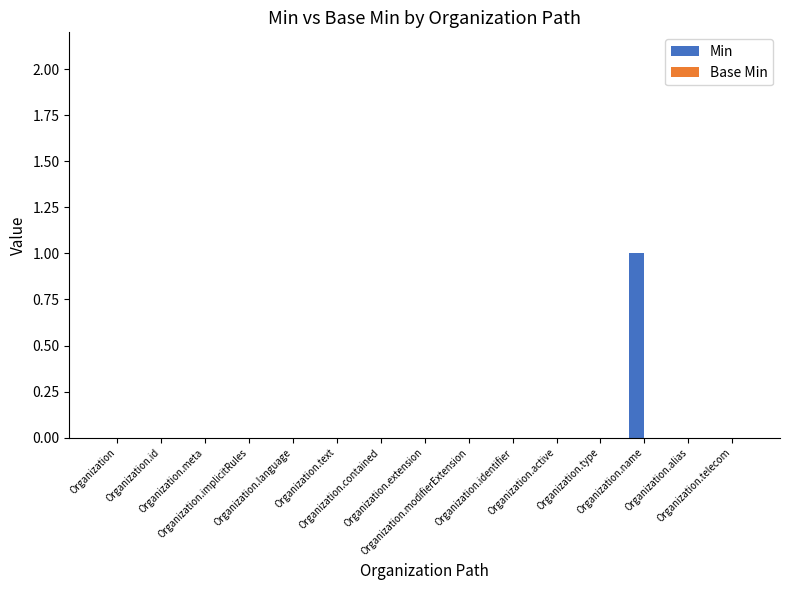

Which category has the highest value across all series?

Organization.name